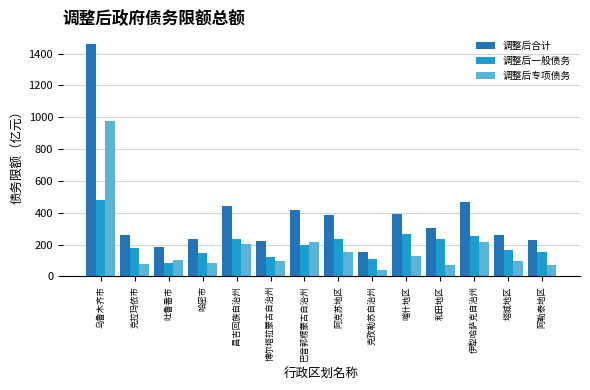

What is the average value of the 调整后一般债务 series?

204.4